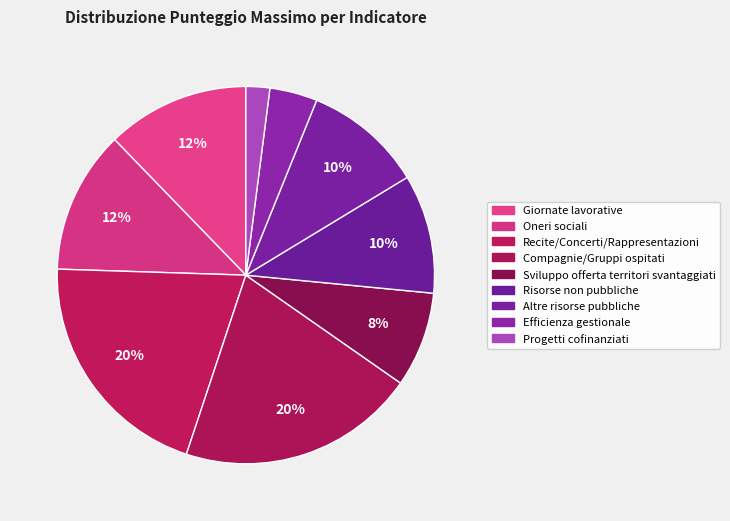

To the nearest percent, what is the difference between the Recite/Concerti/Rappresentazioni and Progetti cofinanziati slice percentages?

18%